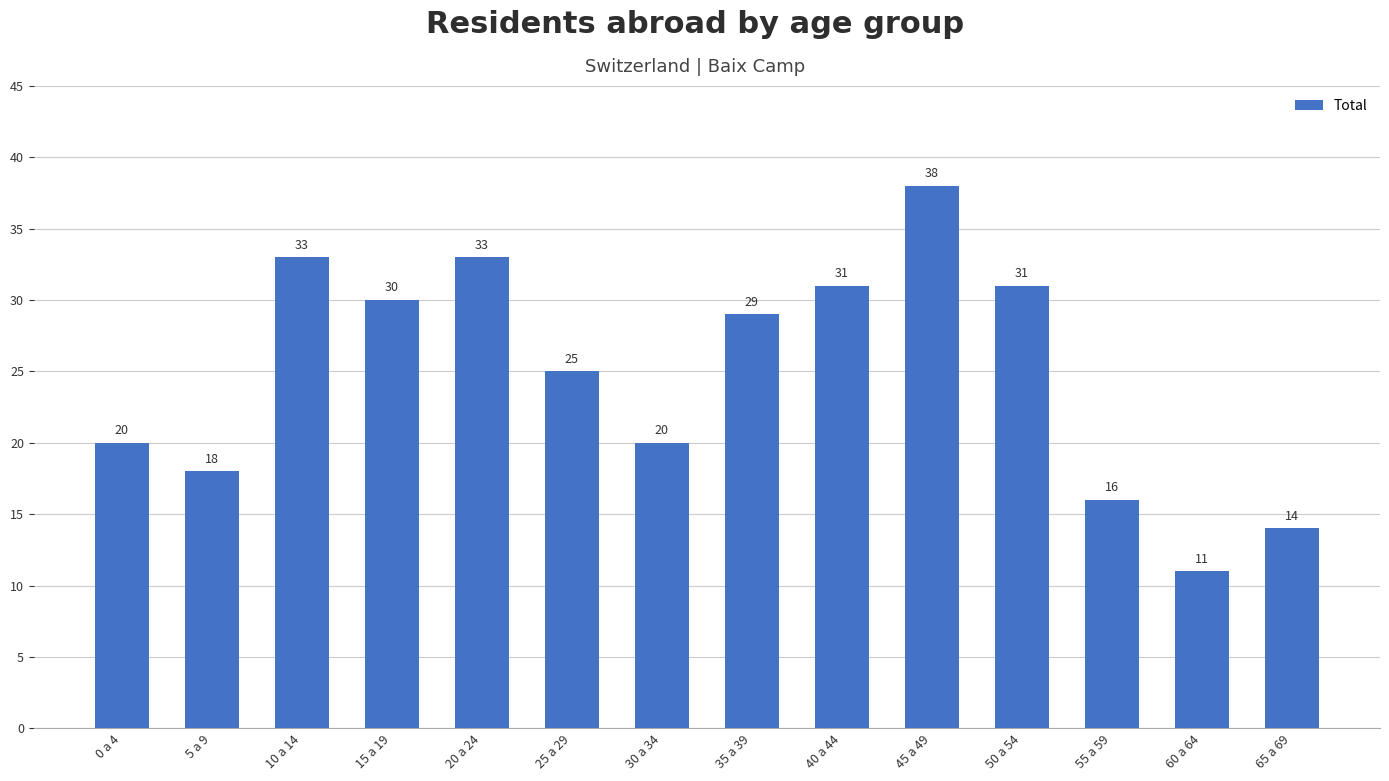

What is the difference between the second highest and minimum values?

22